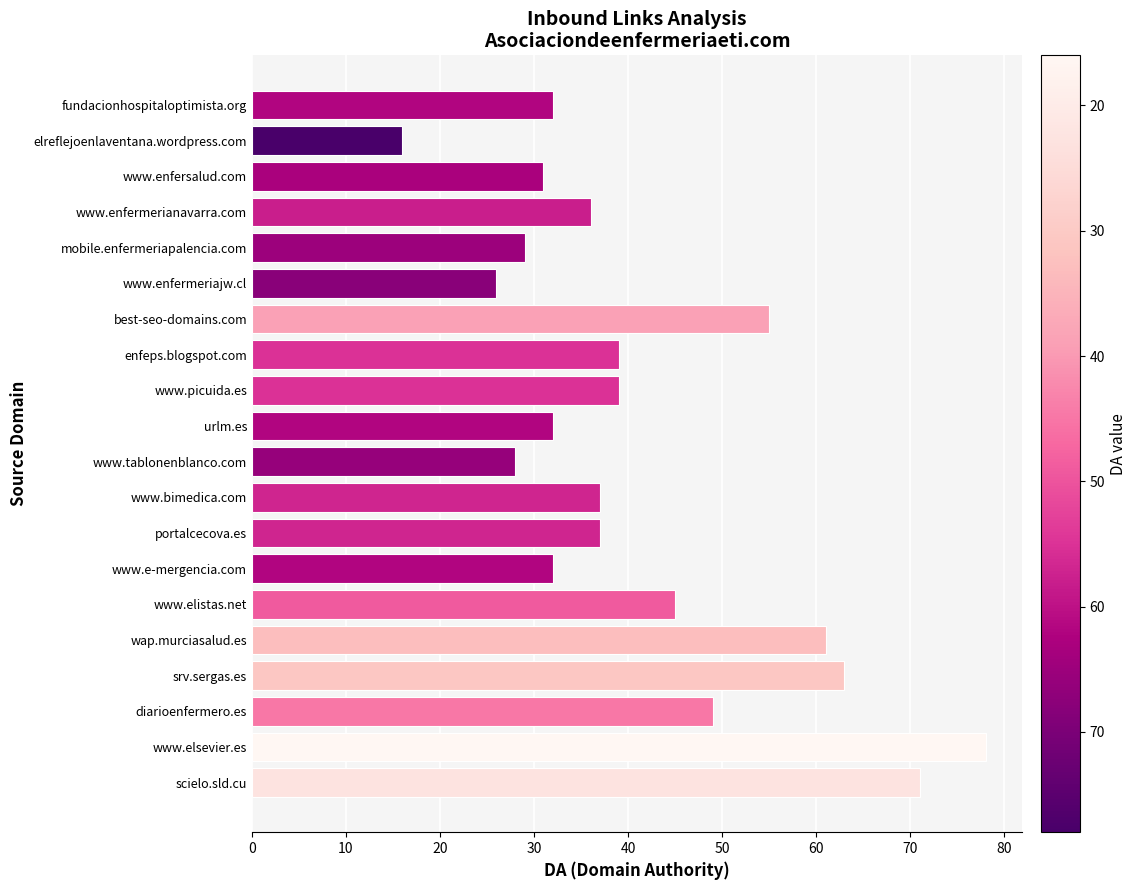

What is the sum of the values at www.bimedica.com and portalcecova.es?

74